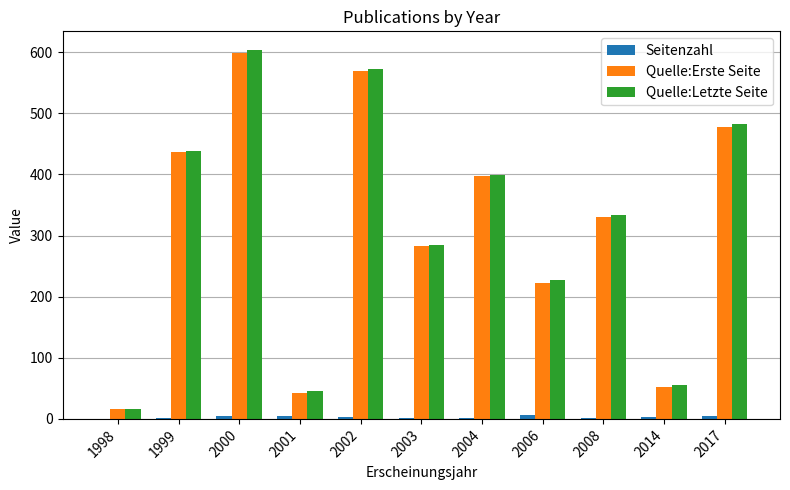

Which series changed the most between 1999 and 2001?

Quelle:Erste Seite